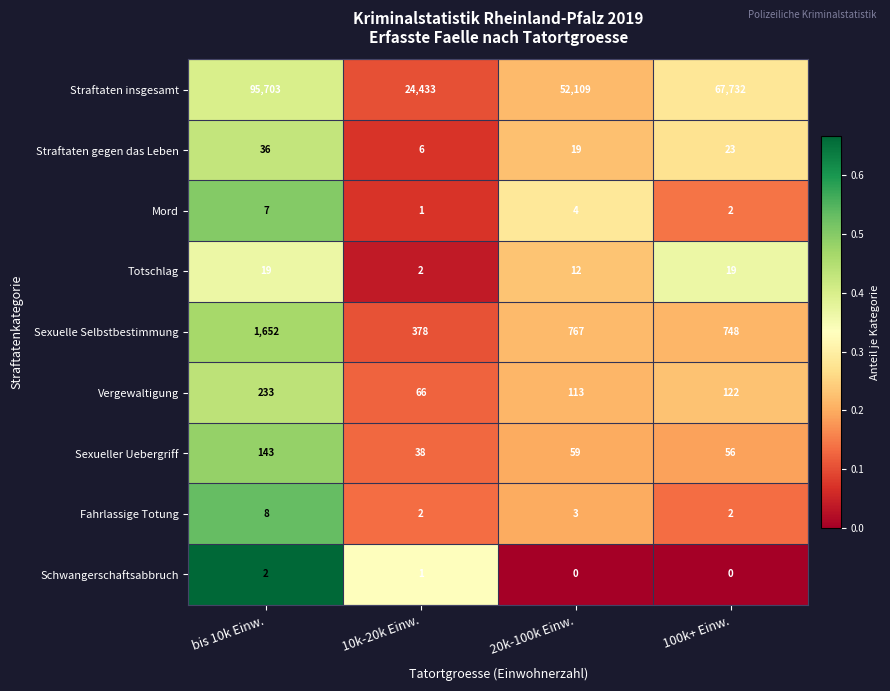

Which series has the largest total across all categories?

Straftaten insgesamt